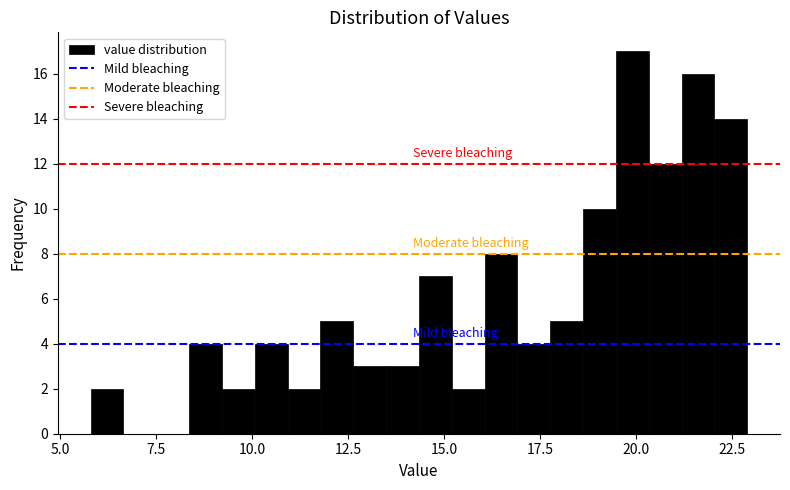

Around what value on the x-axis is the tallest bar? Give the approximate position of its centre, as read against the axis.

20.0